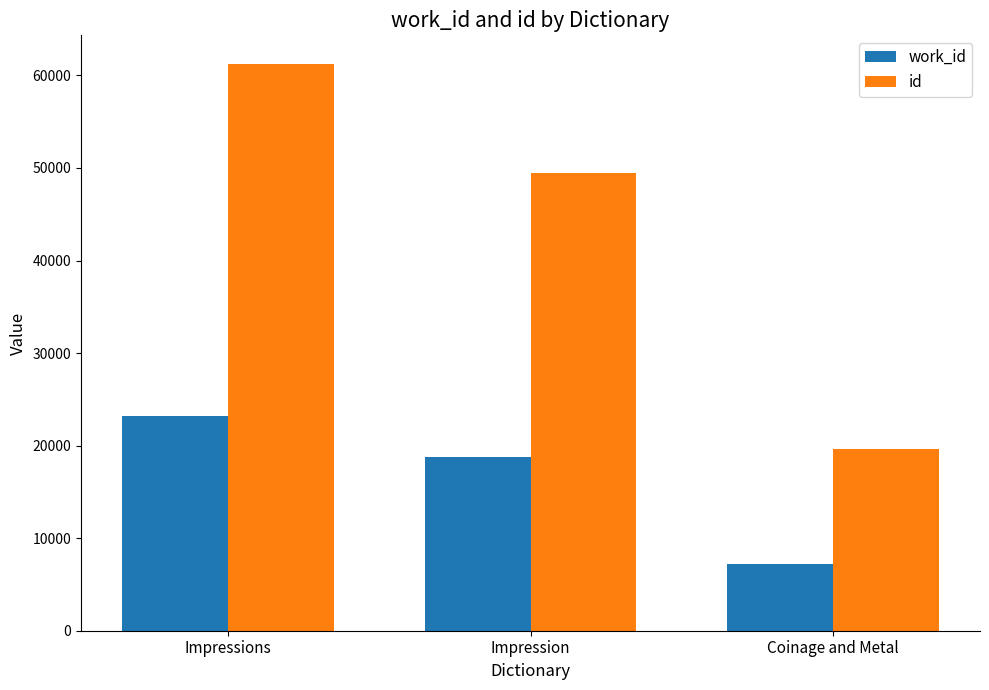

What is the approximate value of id at Impression, to the nearest 100?

49500